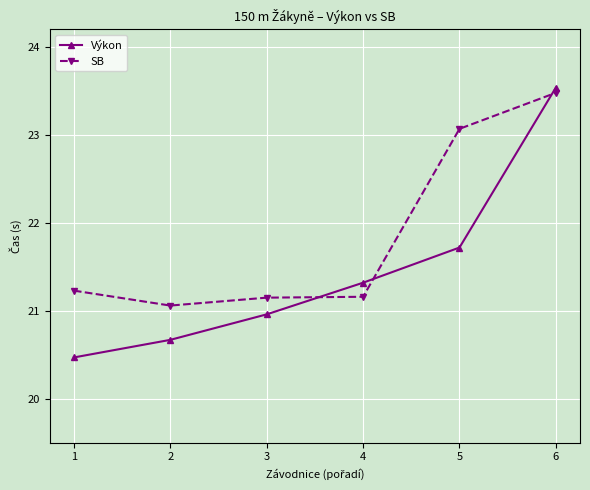

Which series changed the most between 3 and 6?

Výkon